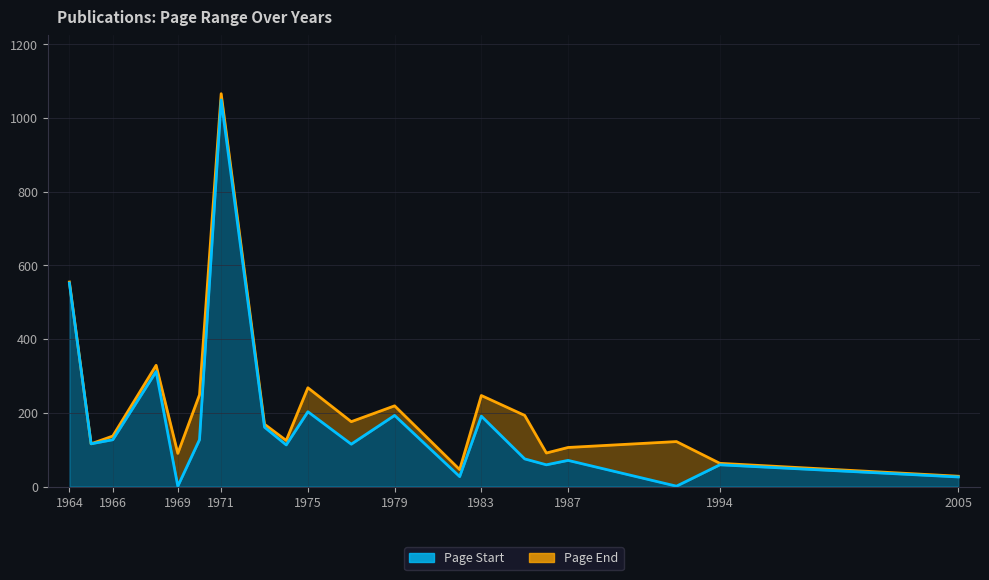

True or false: Page Start has more than 0 points higher than both neighbors.

True